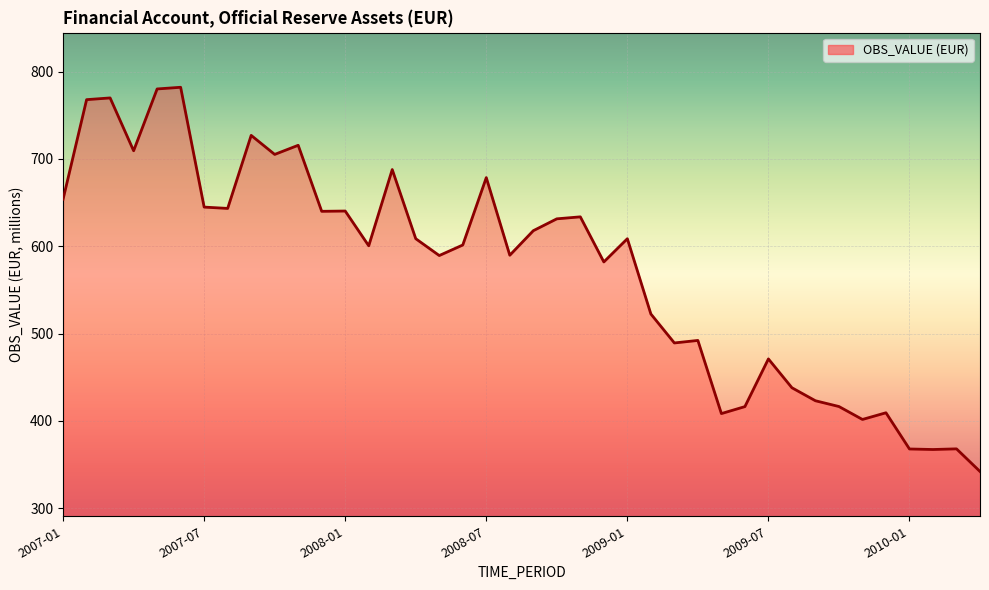

What is the greatest value displayed?

782.0